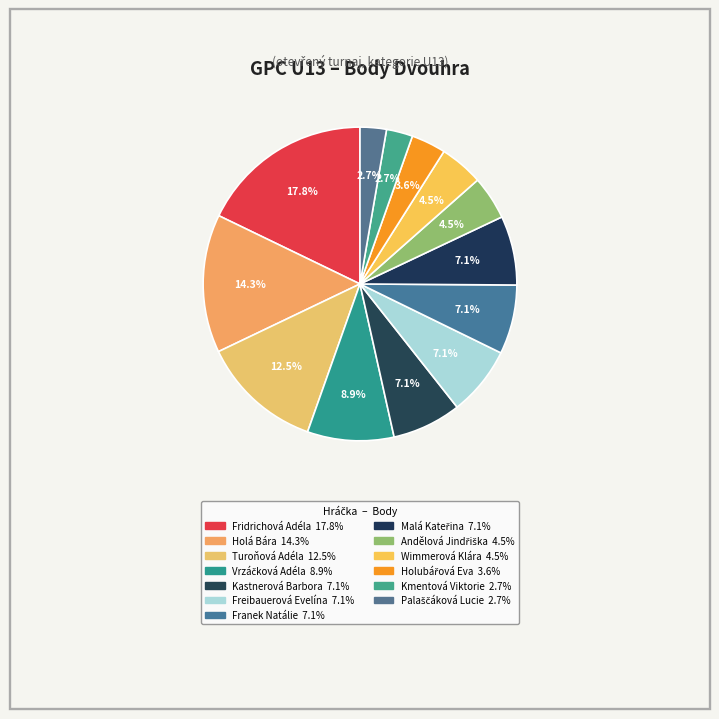

To the nearest percent, what portion does Kastnerová Barbora represent?

7%